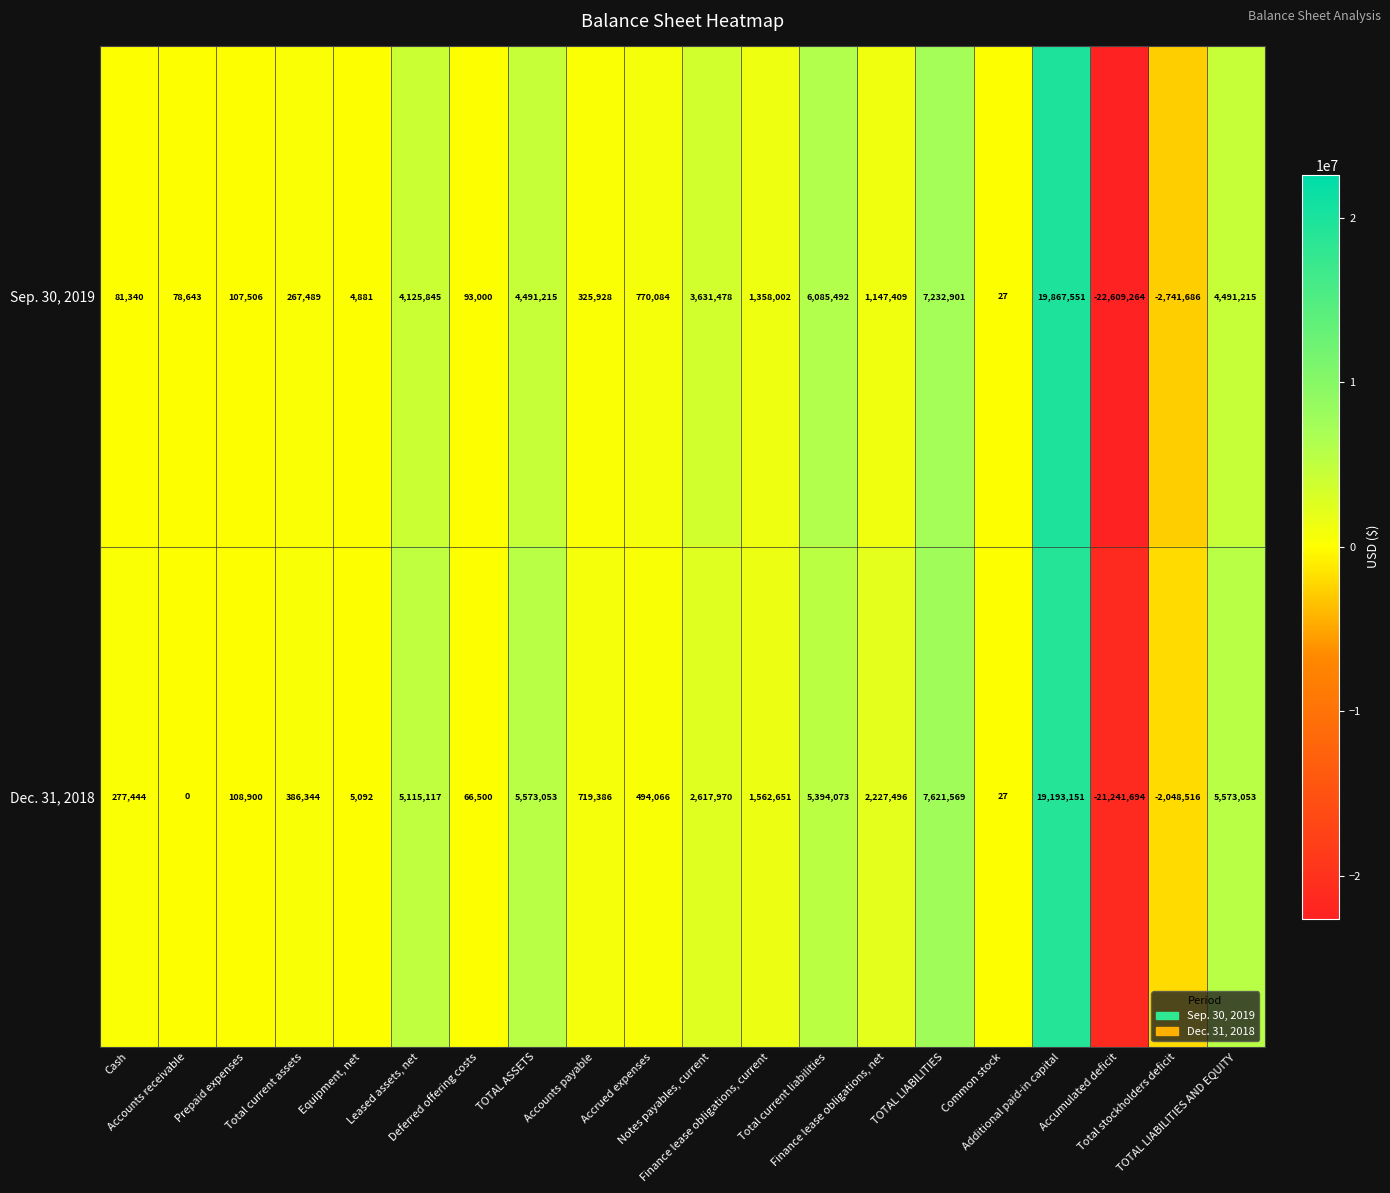

What is the average value of the Dec. 31, 2018 series?

1682284